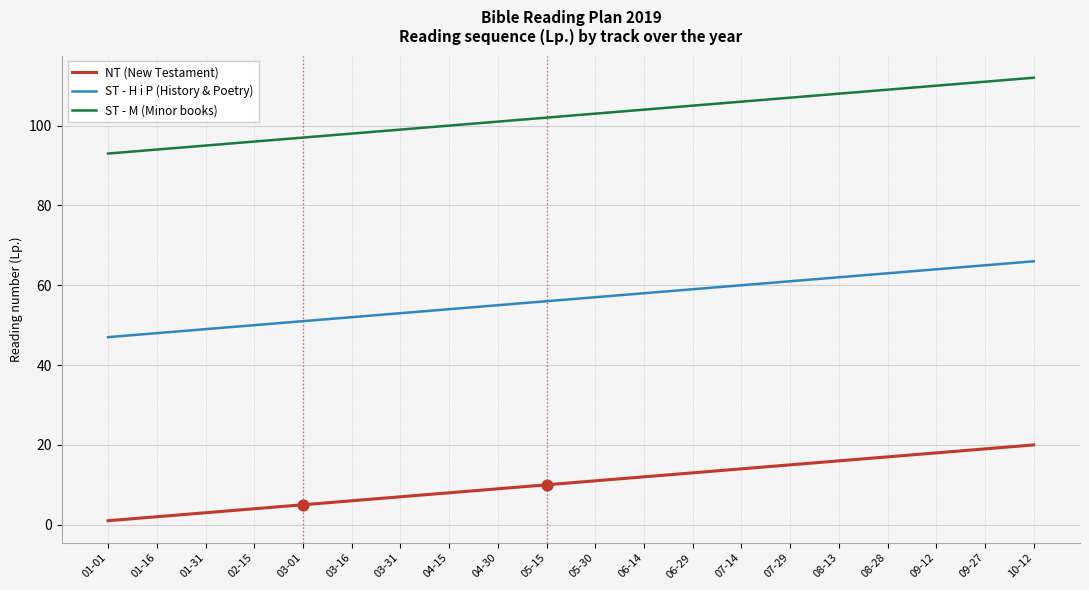

At how many categories does at least one series exceed 41?

20